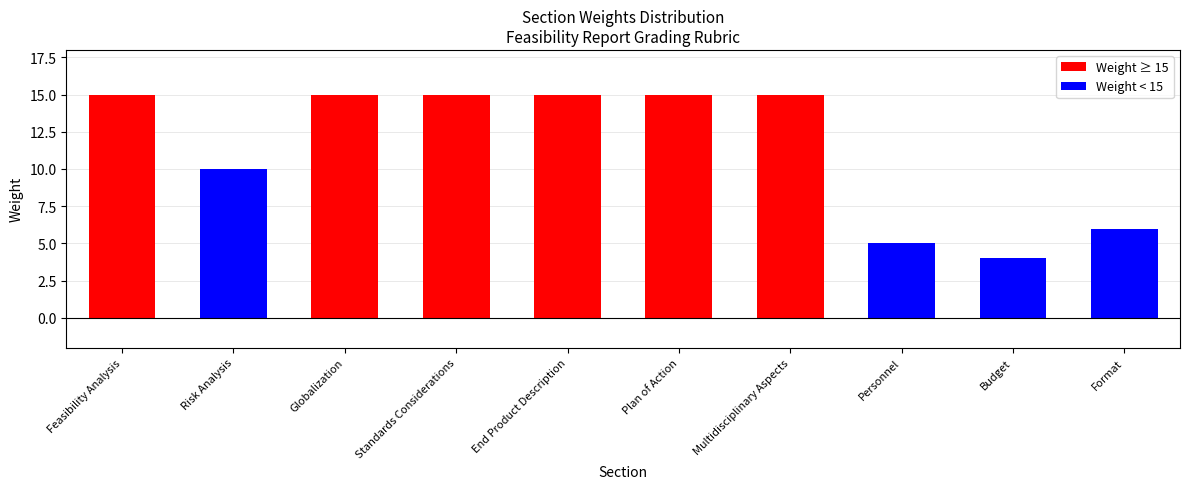

What is the greatest value displayed?

15